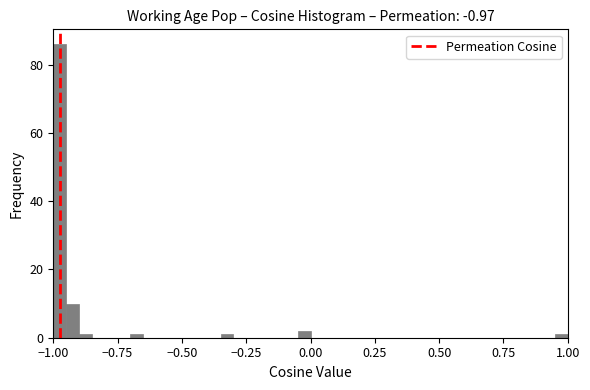

Read against the x-axis, roughly where is the centre of the tallest bar?

-0.95